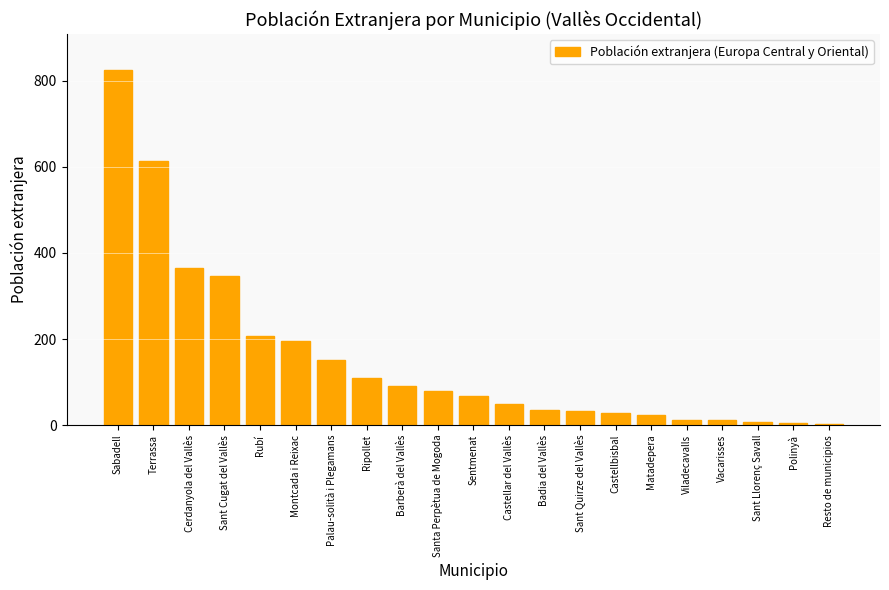

What is the sum of the values at Castellar del Vallès and Sentmenat?

116